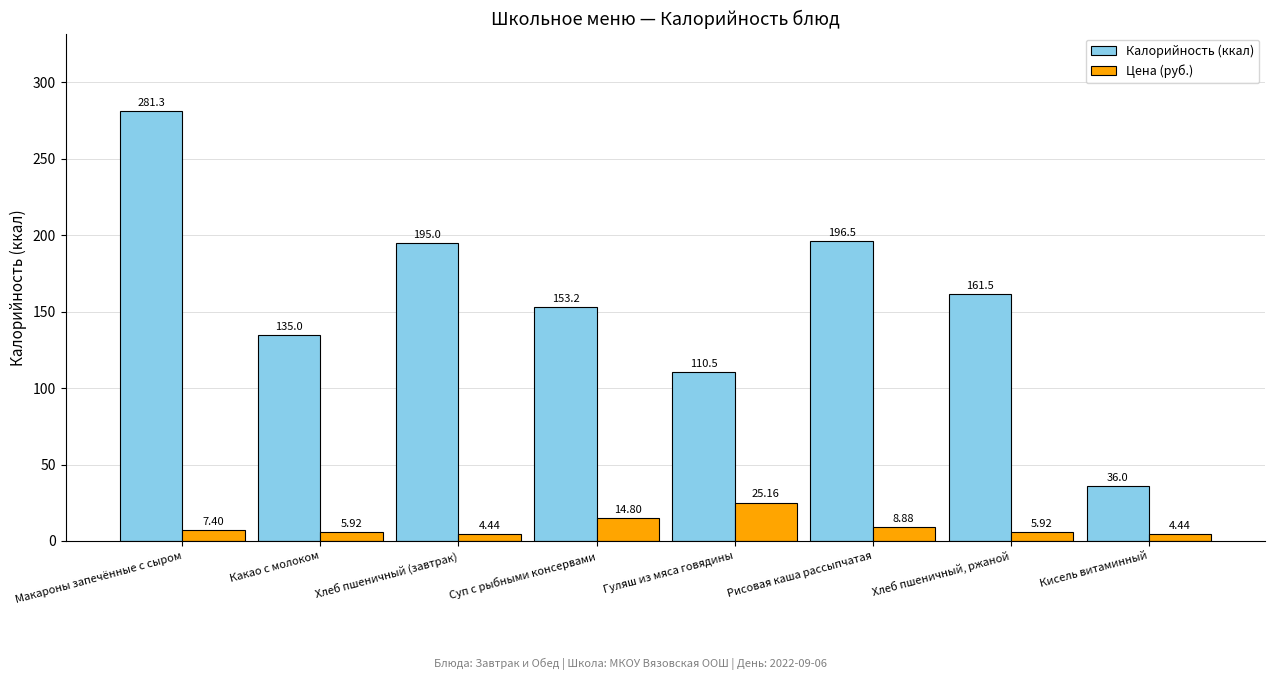

The Калорийность (ккал) series shows 110.5 at Гуляш из мяса говядины. True or false?

True